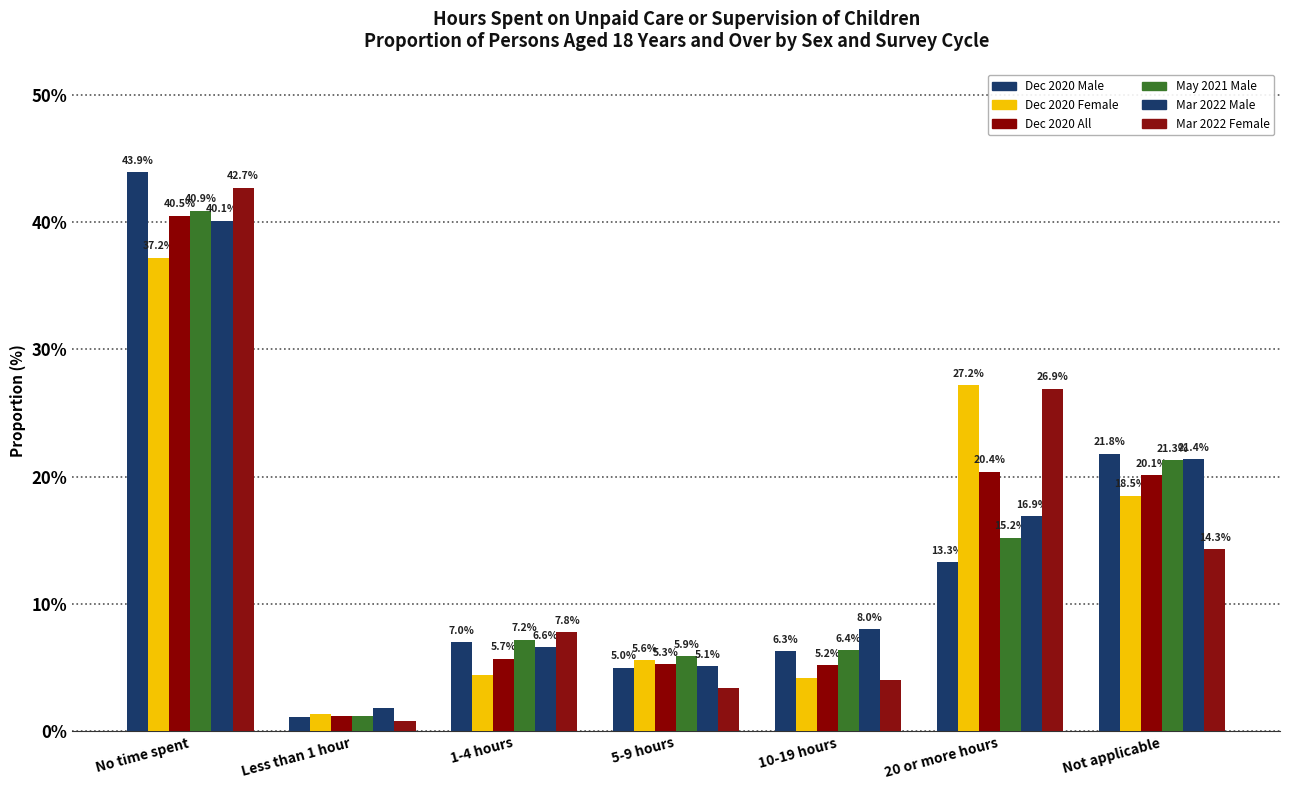

Which series has the widest spread of values?

Dec 2020 Male